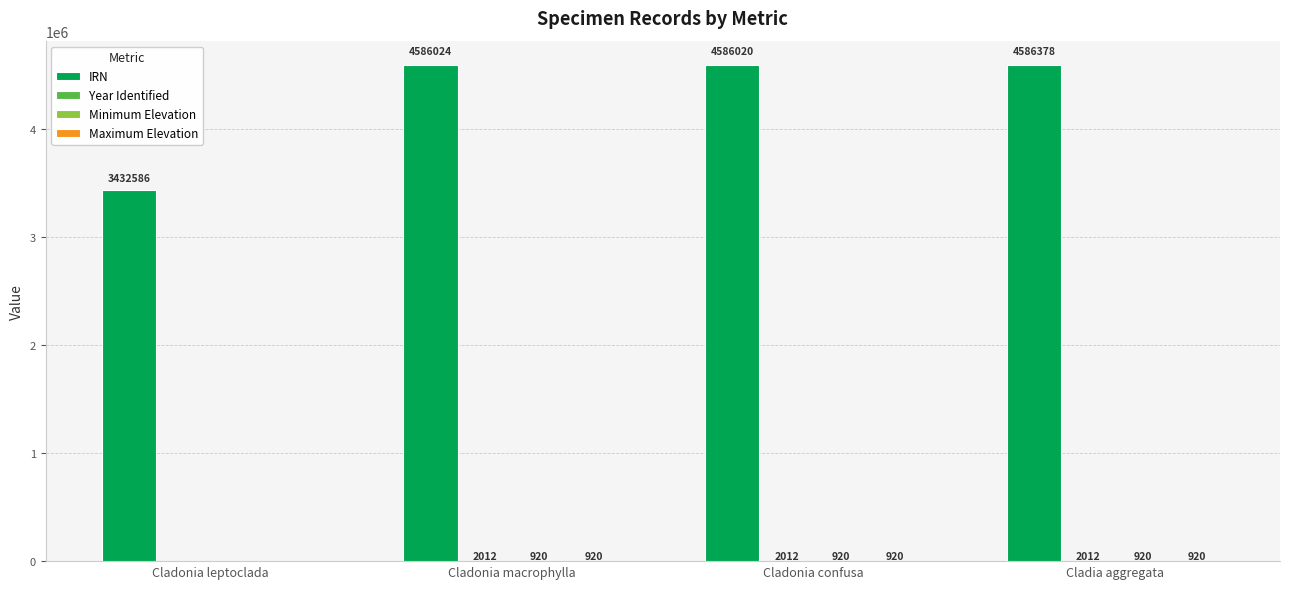

At which category does the chart reach its peak across all series?

Cladia aggregata